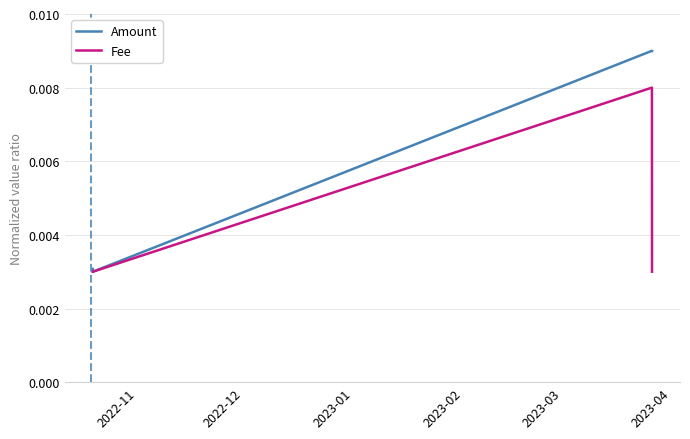

Count the number of categories in the chart.

4